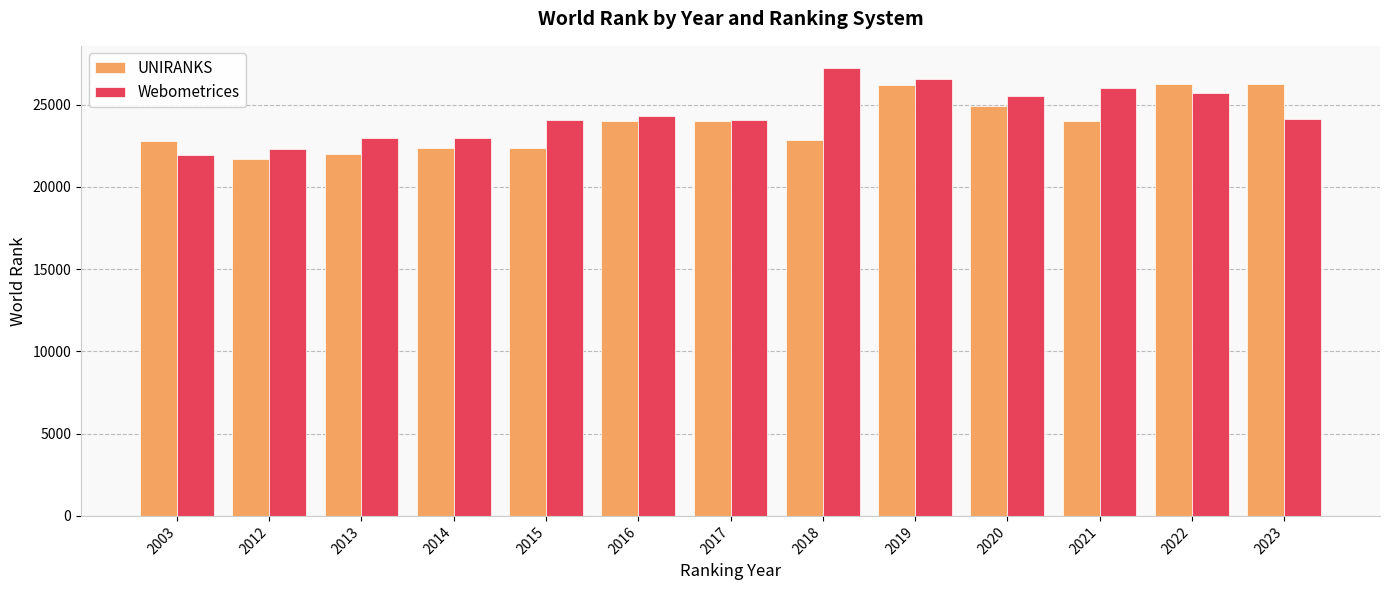

Rank the series by their maximum value, from highest to lowest.

Webometrices, UNIRANKS